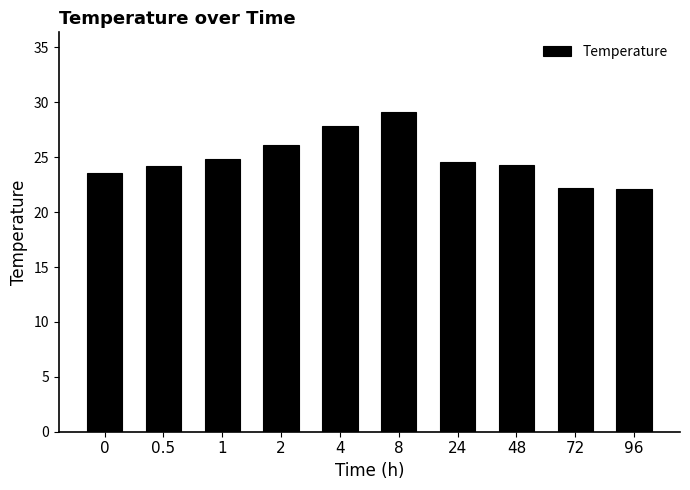

What value does the data have at 72?

22.2